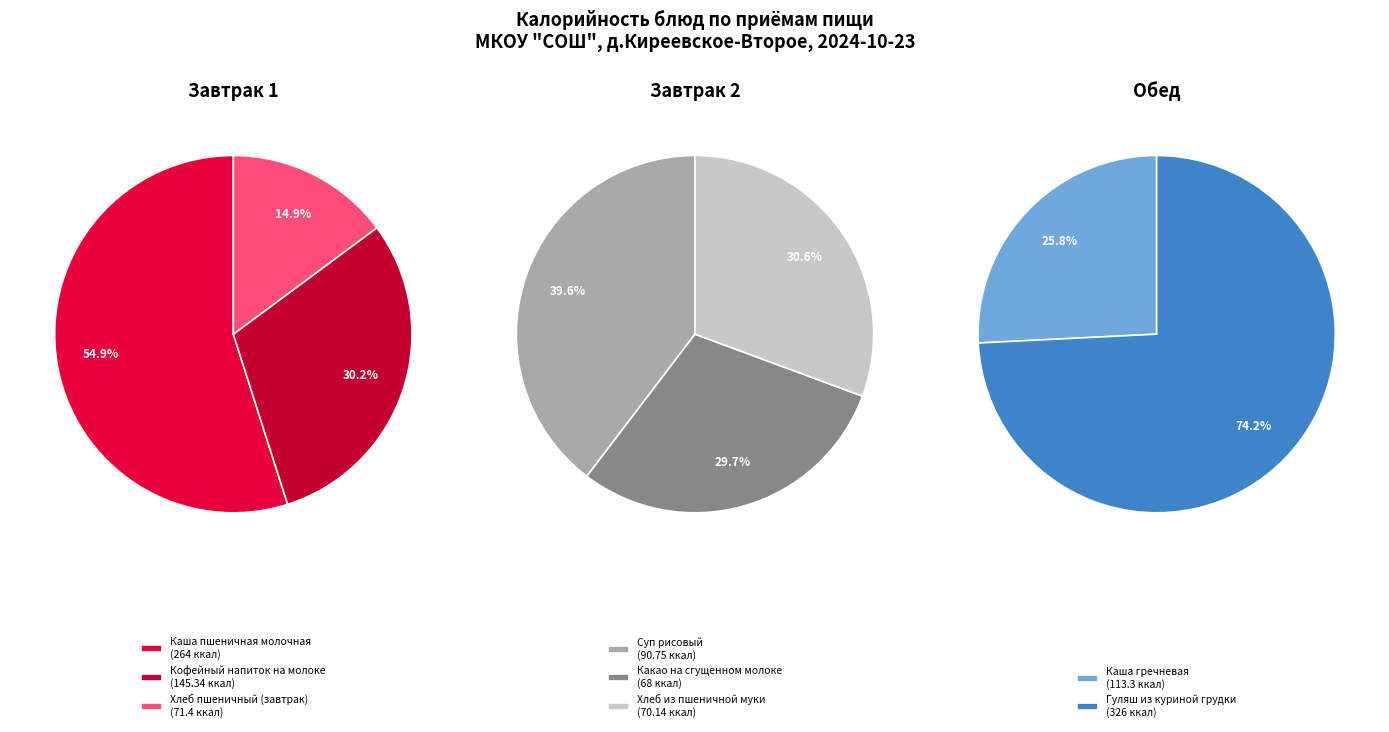

What is the change in value from Каша пшеничная молочная to Гуляш из куриной грудки?

+62.0